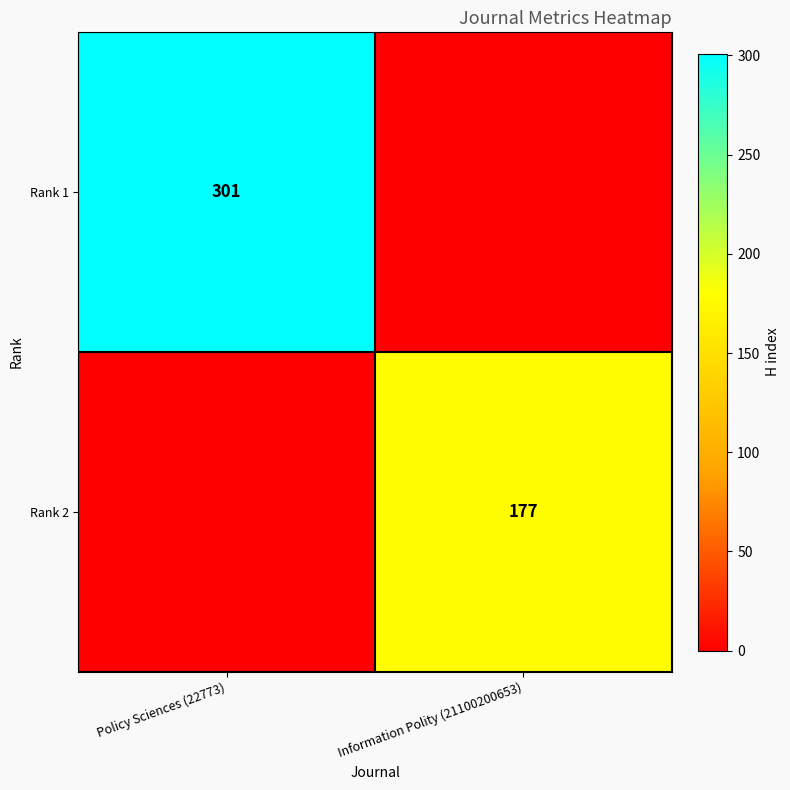

True or false: Rank 2 has a value of 177 at Information Polity (21100200653).

True